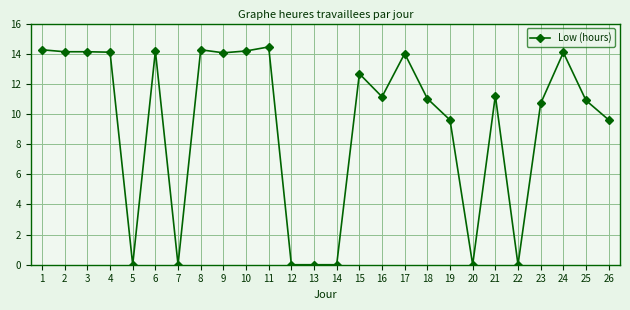

What is the average value?

9.3